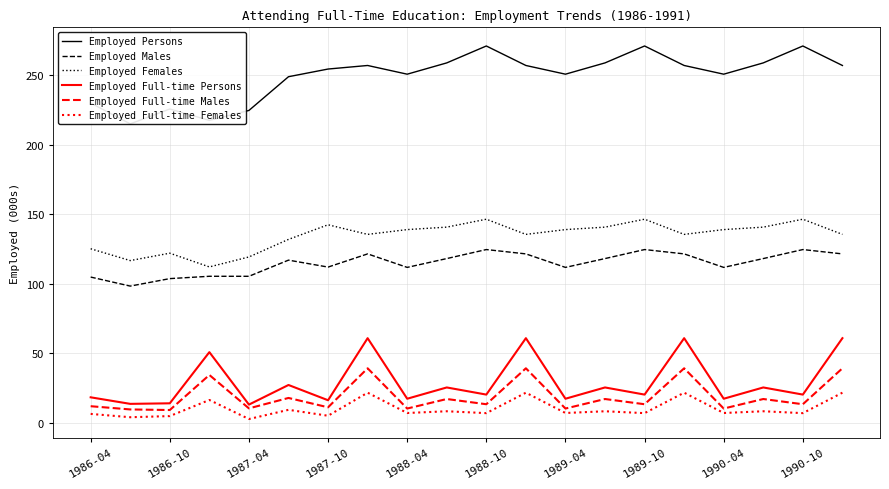

What is the lowest value of the Employed Full-time Males series?

9.2